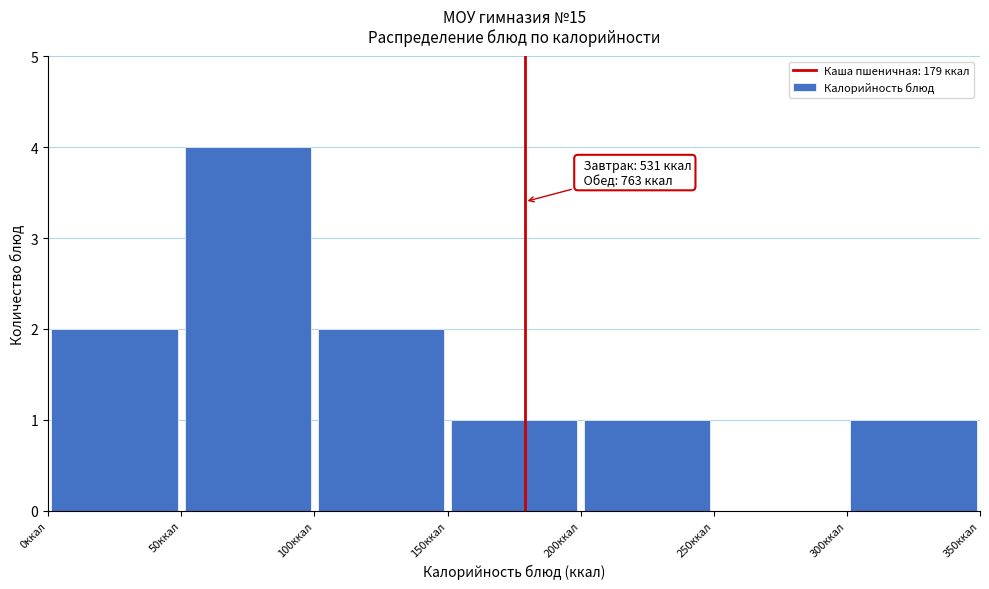

Which range on the x-axis has the tallest bar?

50 to 100